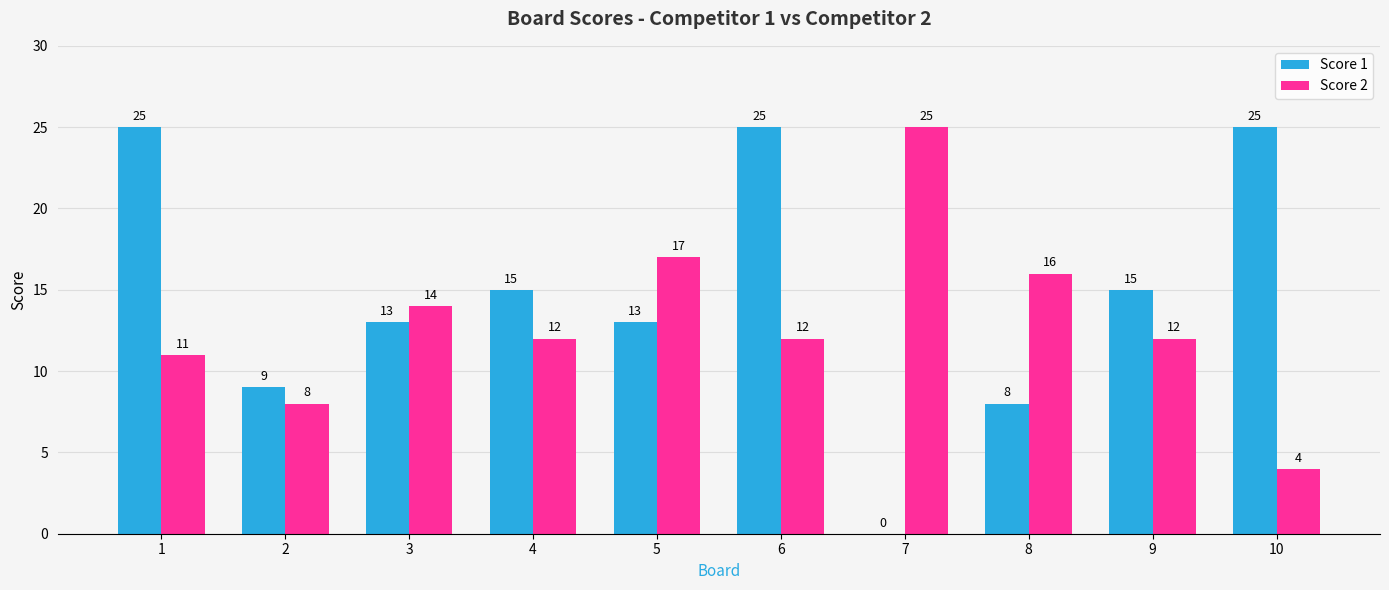

What are all the series names shown in the legend?

Score 1, Score 2